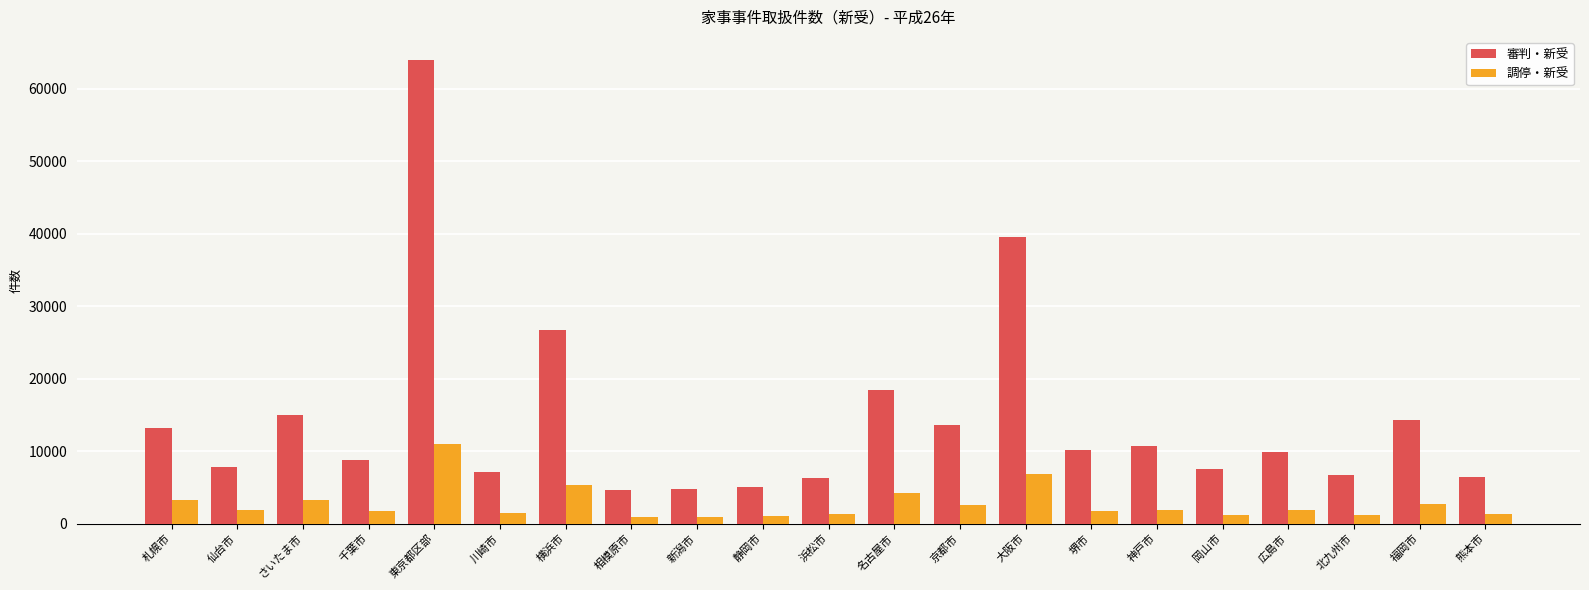

At which category is the sum across all series the highest?

東京都区部